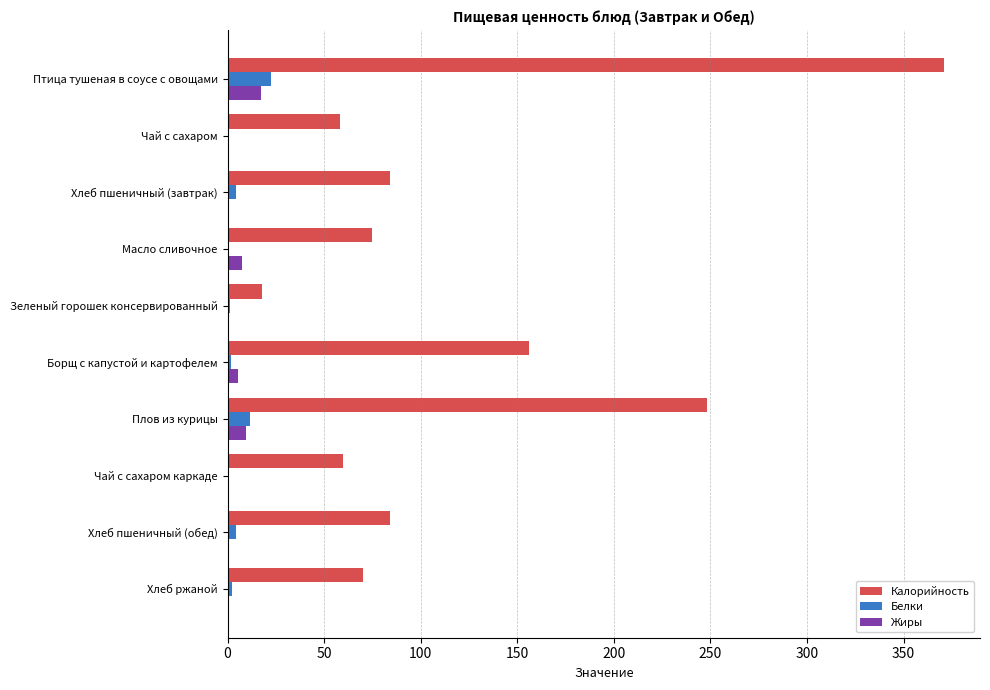

True or false: Калорийность has a value of 62.3 at Борщ с капустой и картофелем.

False